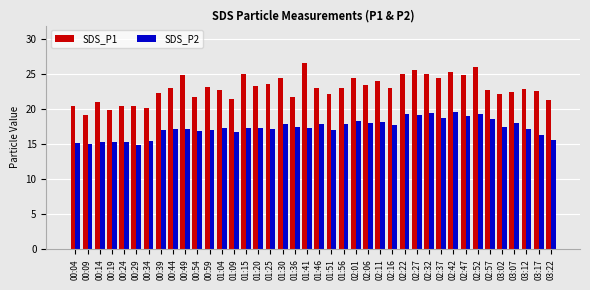

List the series in order of their overall mean, highest first.

SDS_P1, SDS_P2